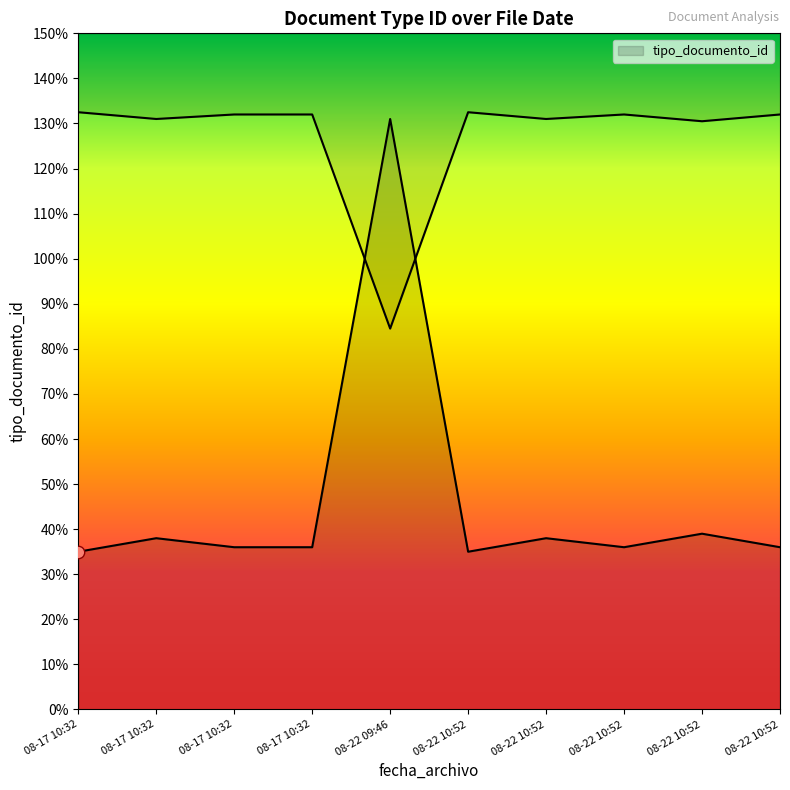

What is the ratio of the value at 2022-08-22 10:52:40 to the value at 2022-08-22 10:52:05?

1.0